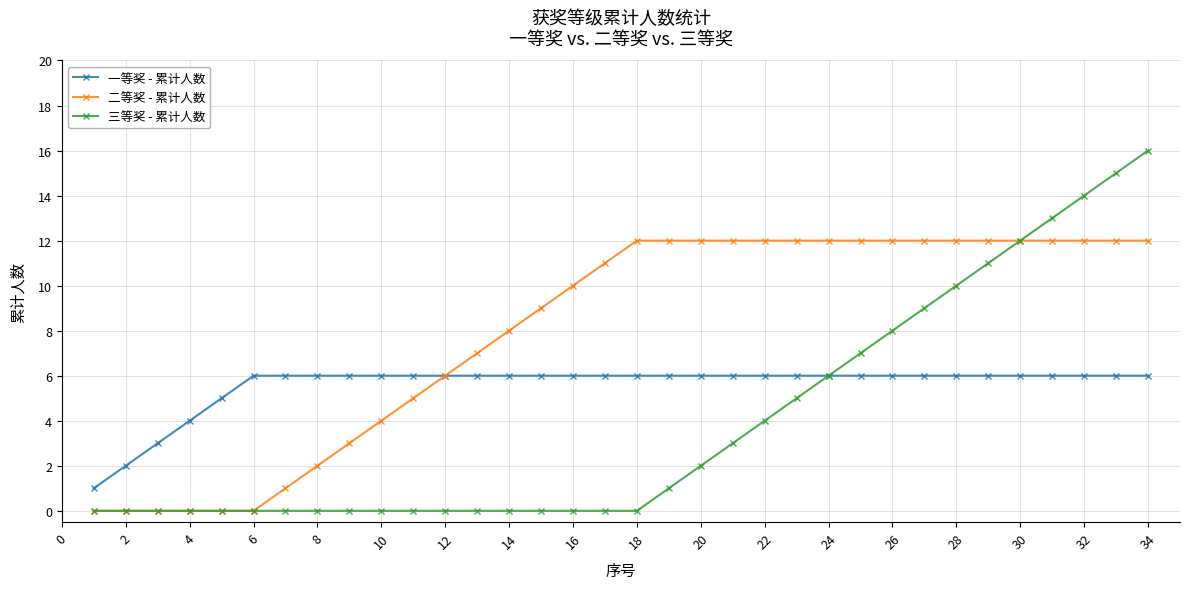

List the series in order of their peak value, lowest first.

一等奖 - 累计人数, 二等奖 - 累计人数, 三等奖 - 累计人数